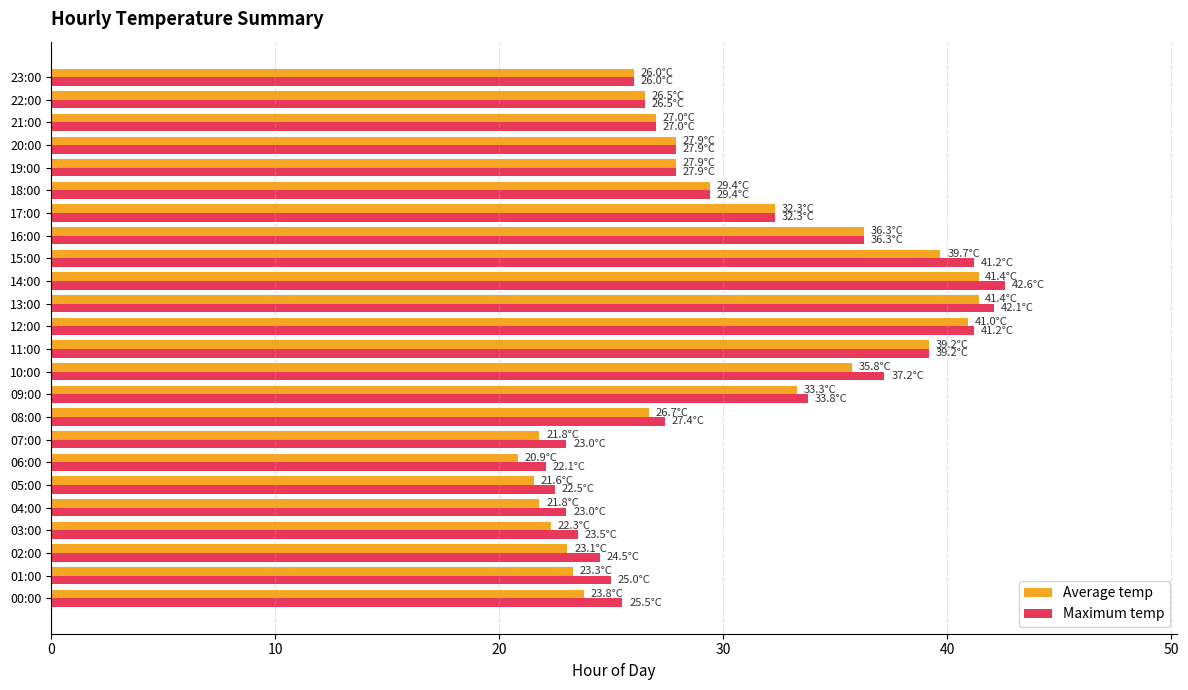

At how many categories does at least one series exceed 30?

9